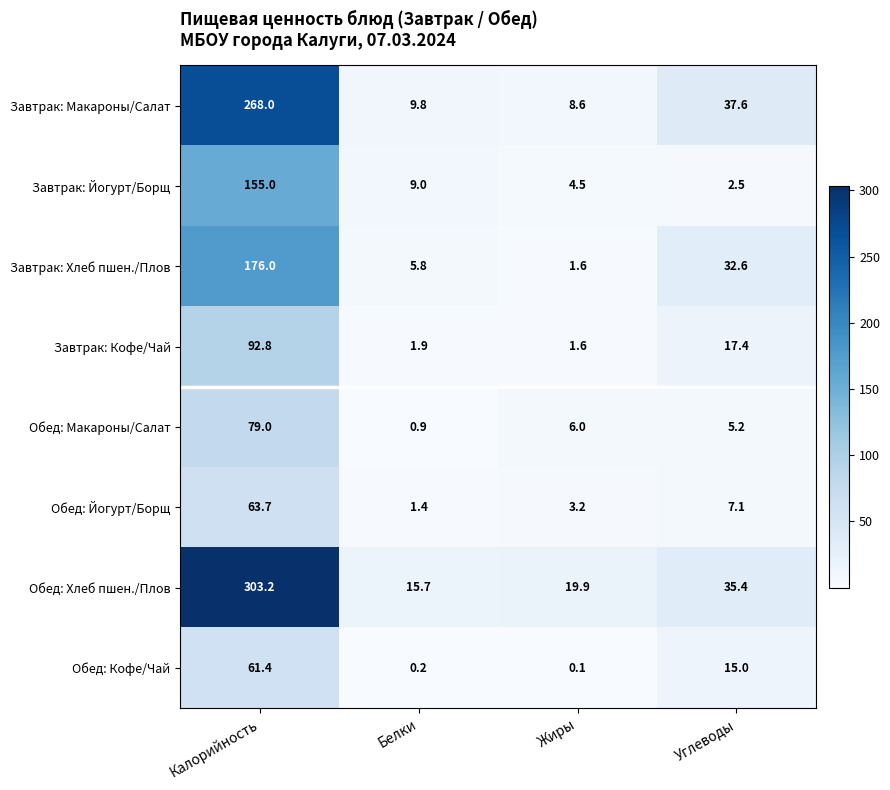

What is the total value across all series at Углеводы?

152.8